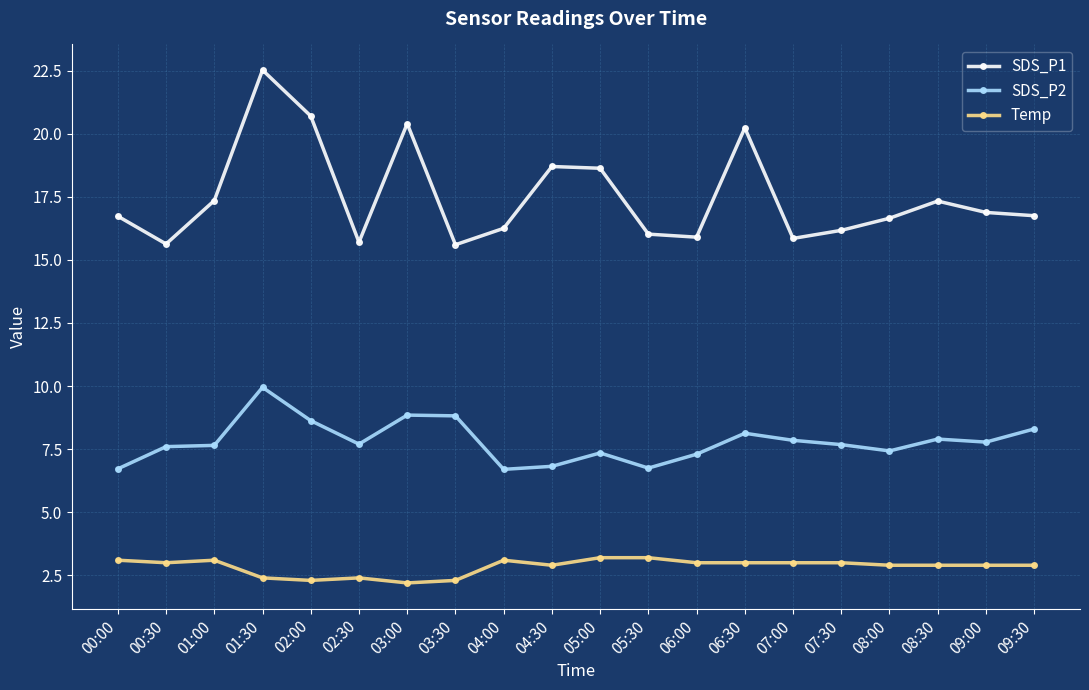

At which label does SDS_P2 first exceed 7?

00:30